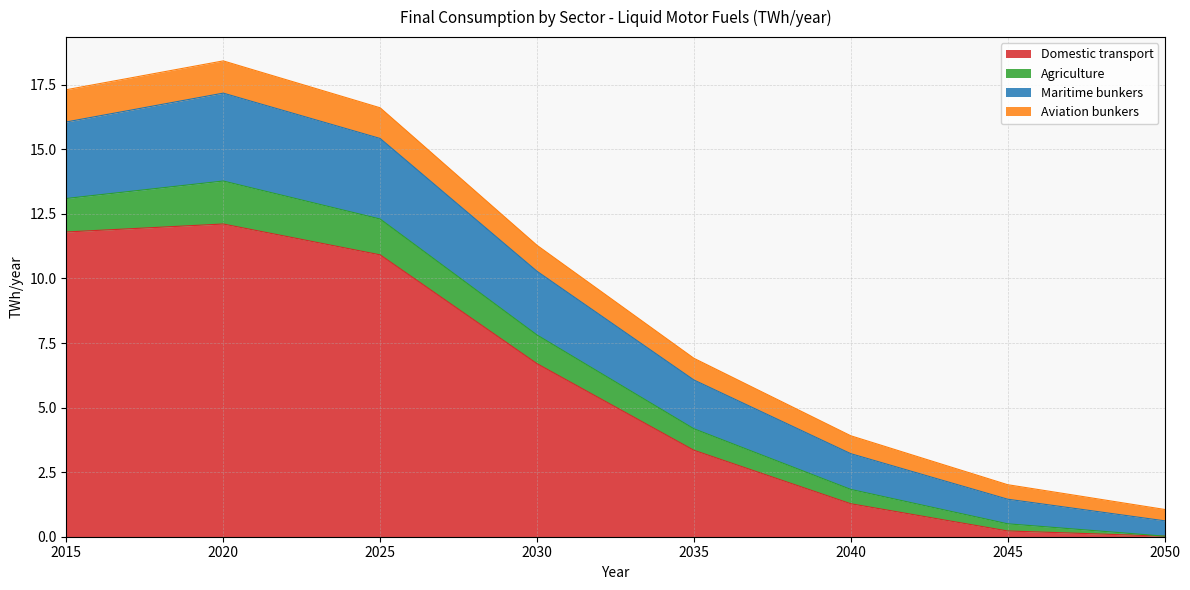

What is the value of the Aviation bunkers point at the 36th from the left?

0.6